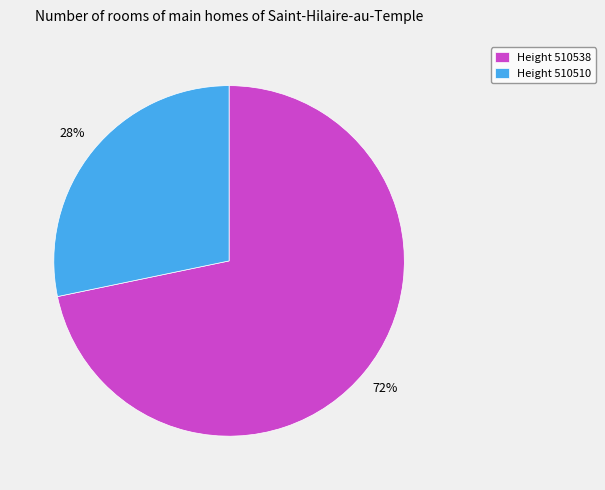

Count the number of slices in the pie.

2